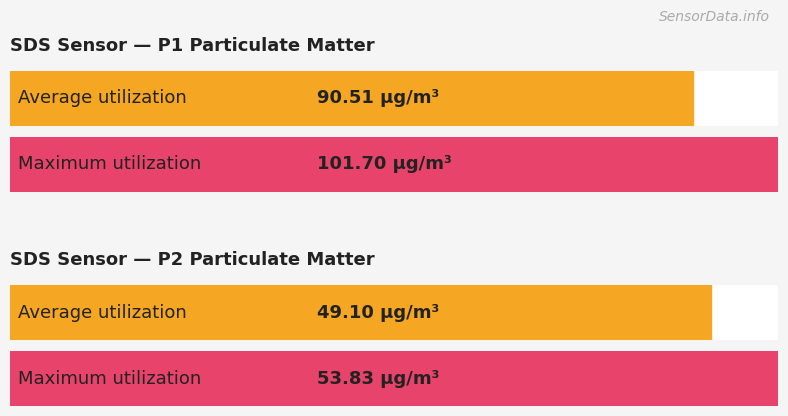

True or false: SDS_P1 has a value of 63.0 at 00:08.

False